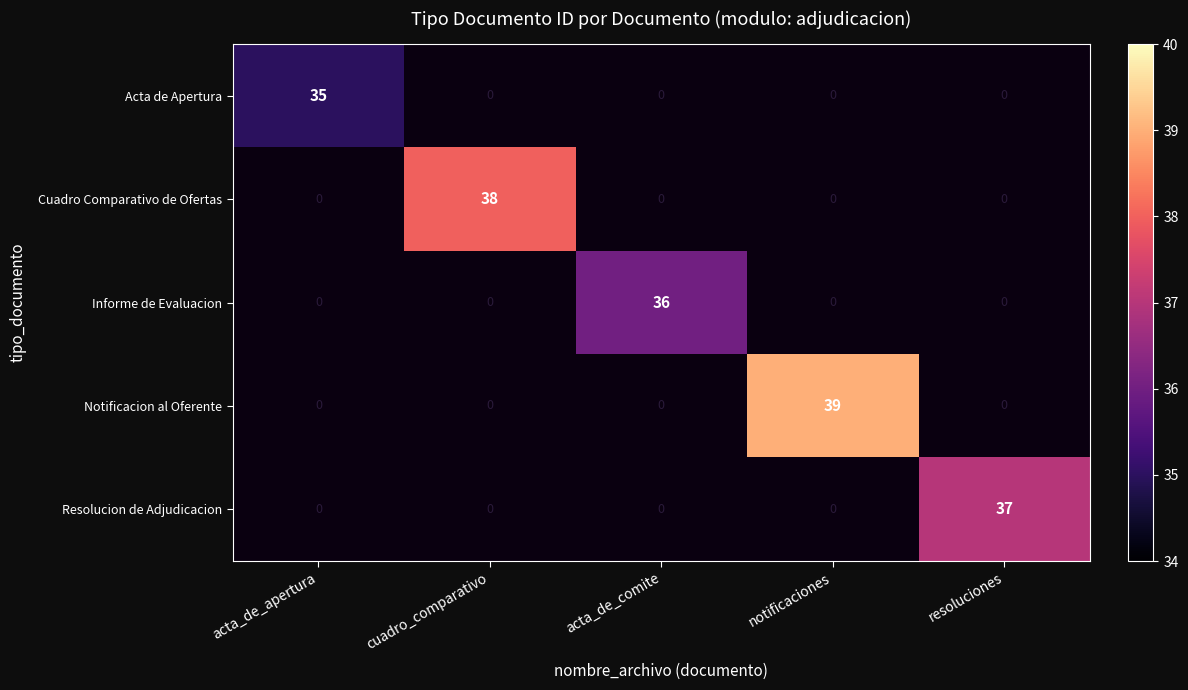

Where is Acta de Apertura nearest to the value 35?

acta_de_apertura